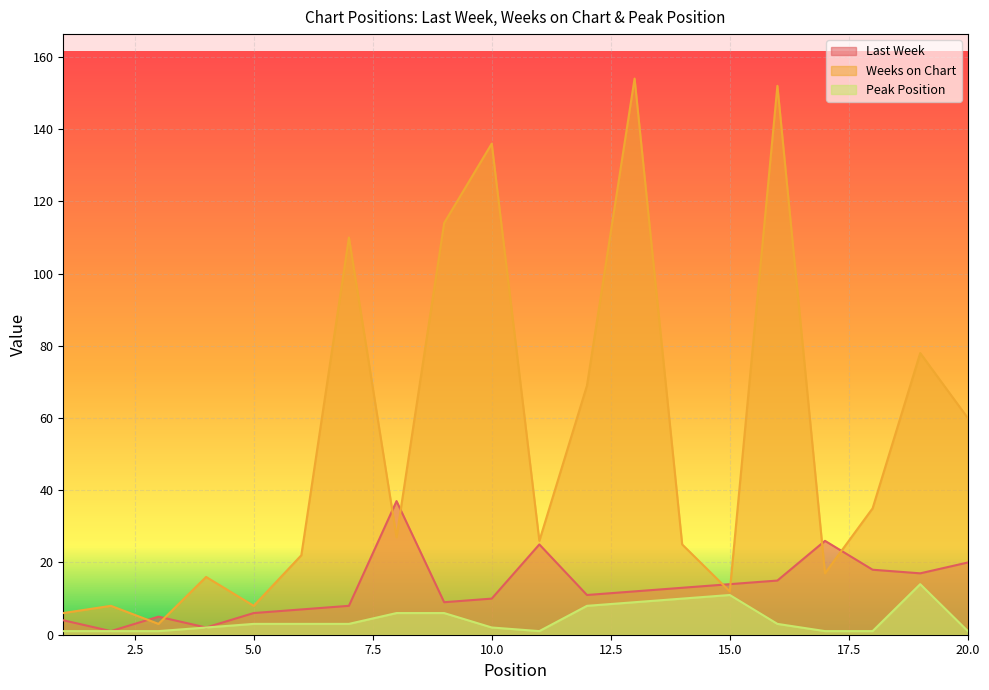

What is the value of the Weeks on Chart point at the 3rd from the left?

3